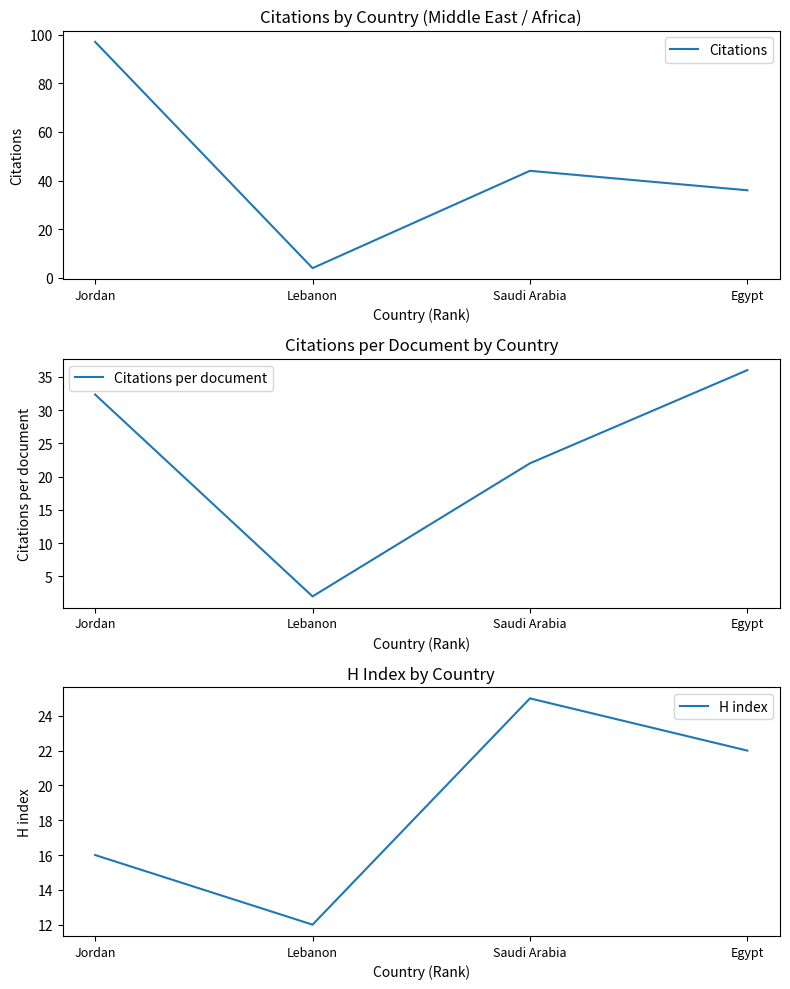

Which series has the widest spread of values?

Citations